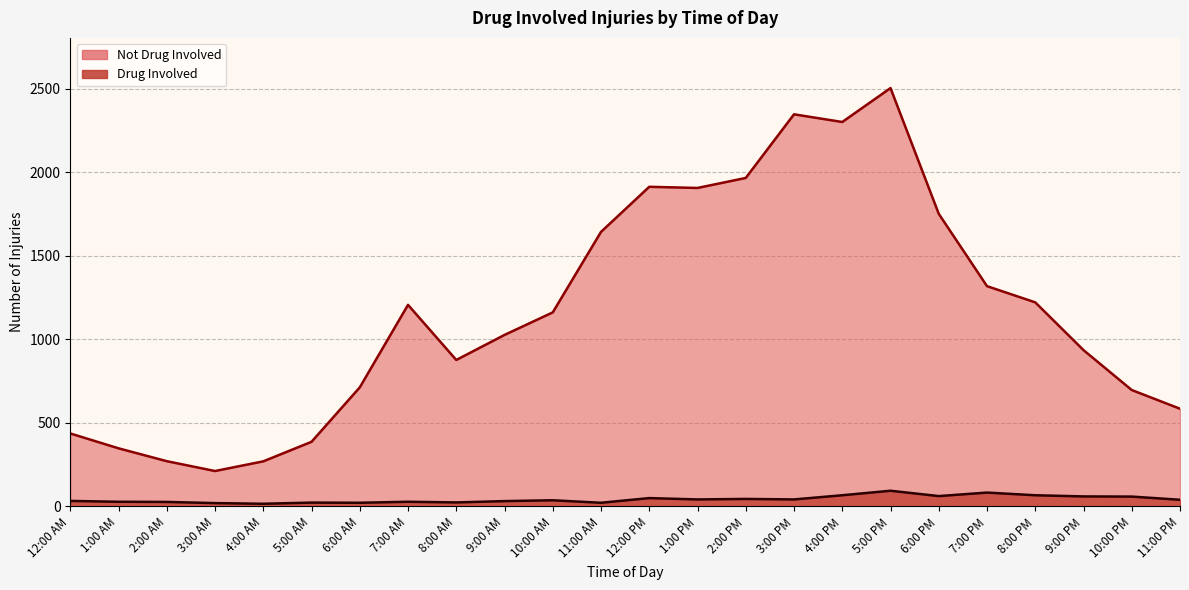

How many lines are shown in the chart?

2